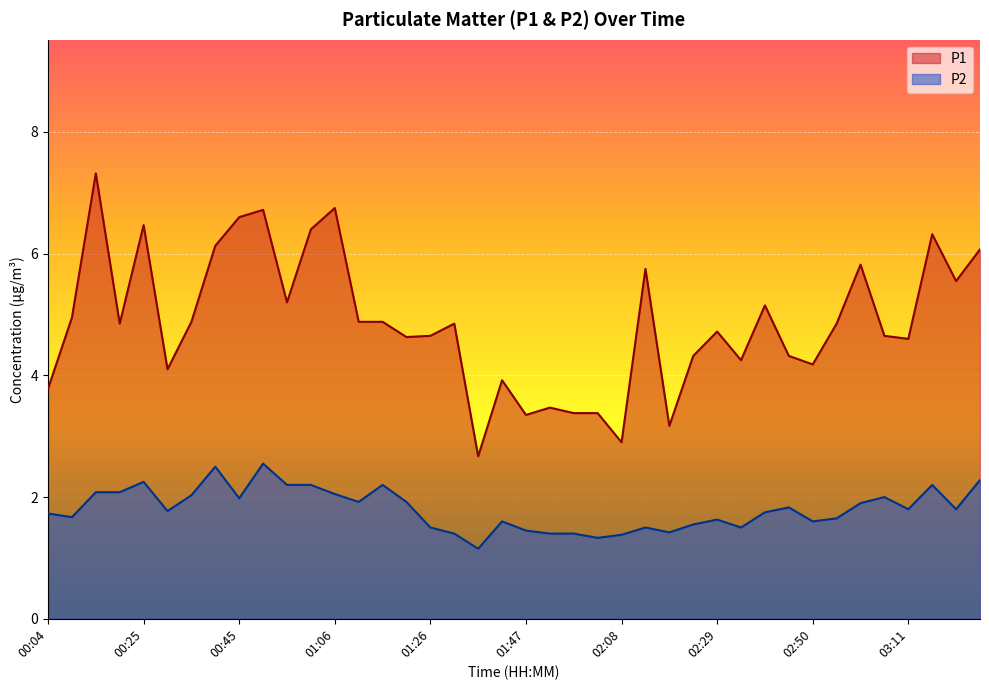

Rank the series by their average value, from highest to lowest.

P1, P2